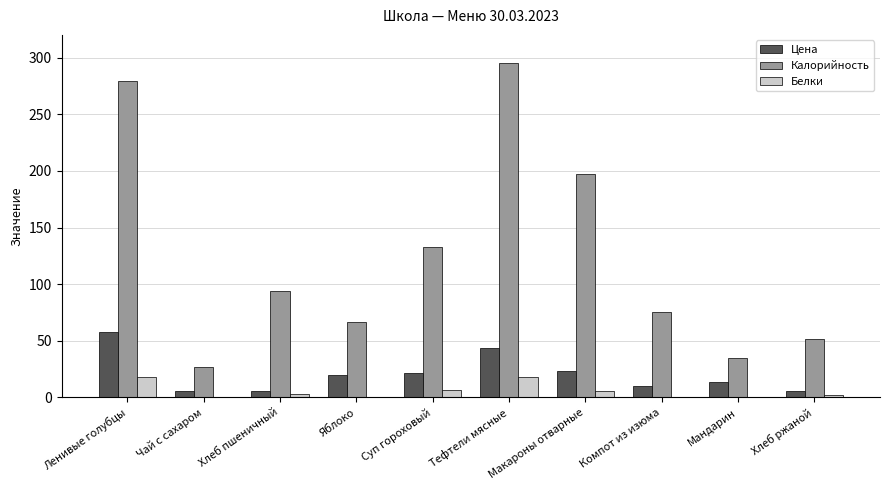

Between Чай с сахаром and Суп гороховый, which series saw the biggest shift?

Калорийность